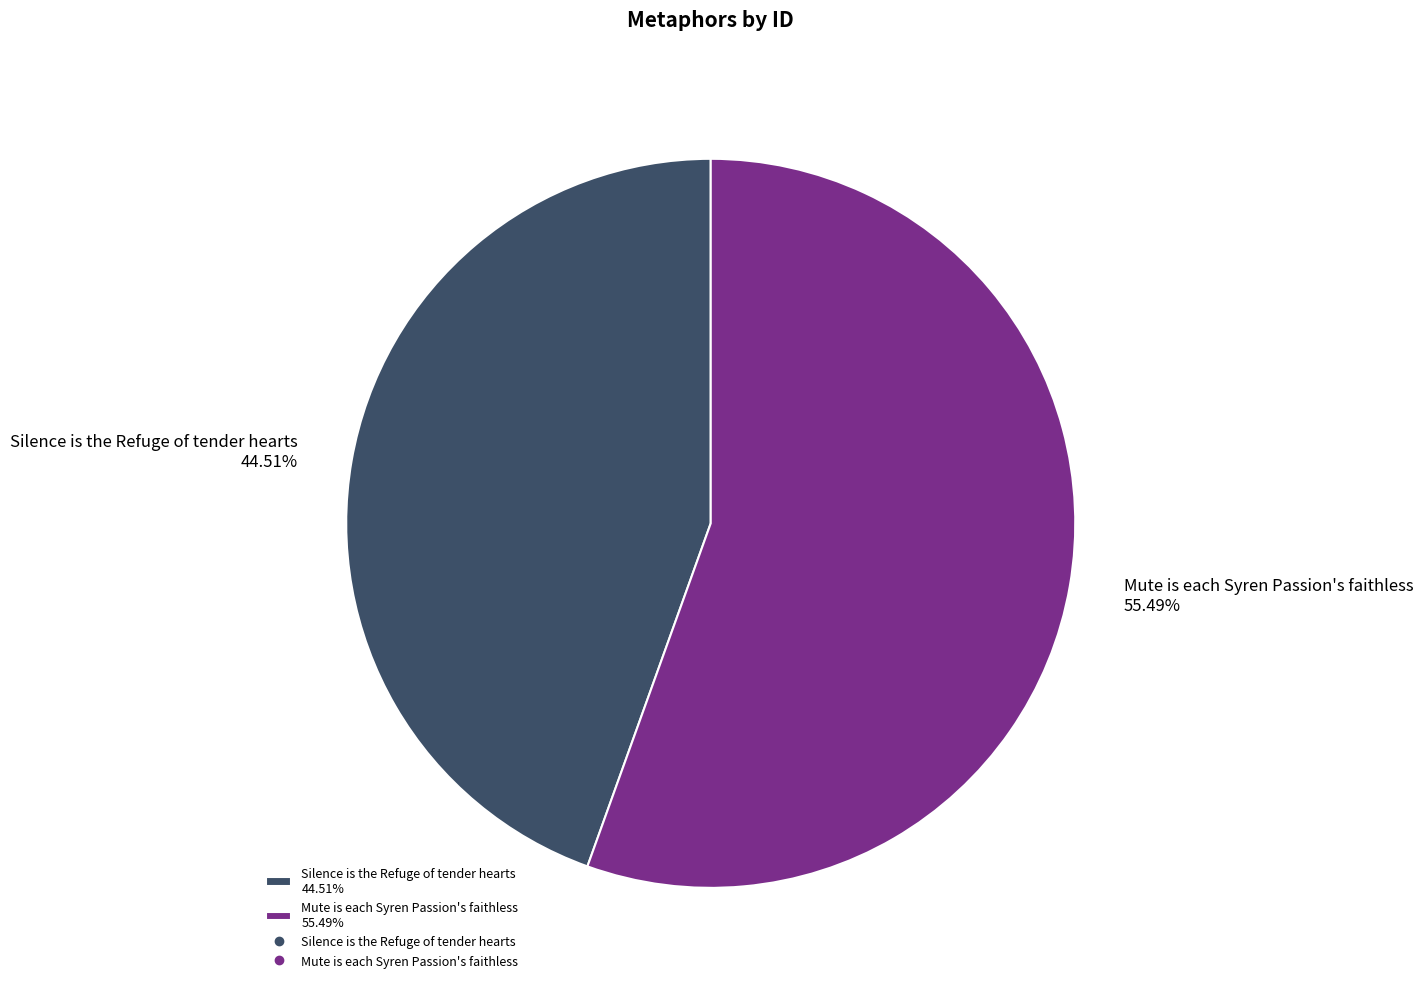

To the nearest percent, what is the average slice percentage?

50%